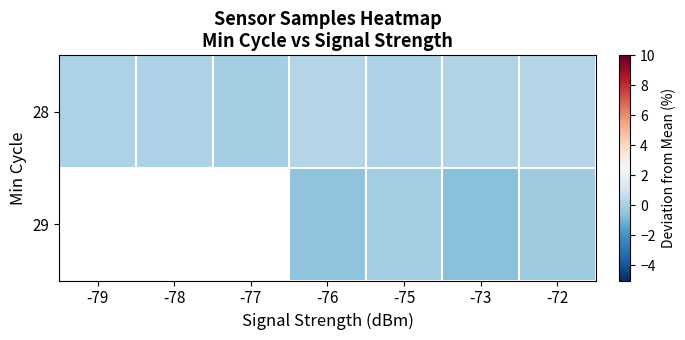

Rank the categories by 28 value from lowest to highest.

-77, -79, -78, -75, -73, -72, -76